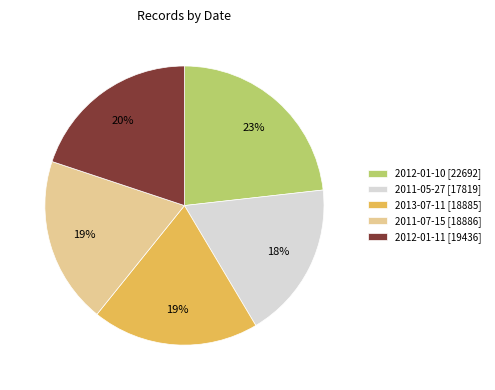

True or false: 2012-01-11 [19436] accounts for 20% of the total.

True